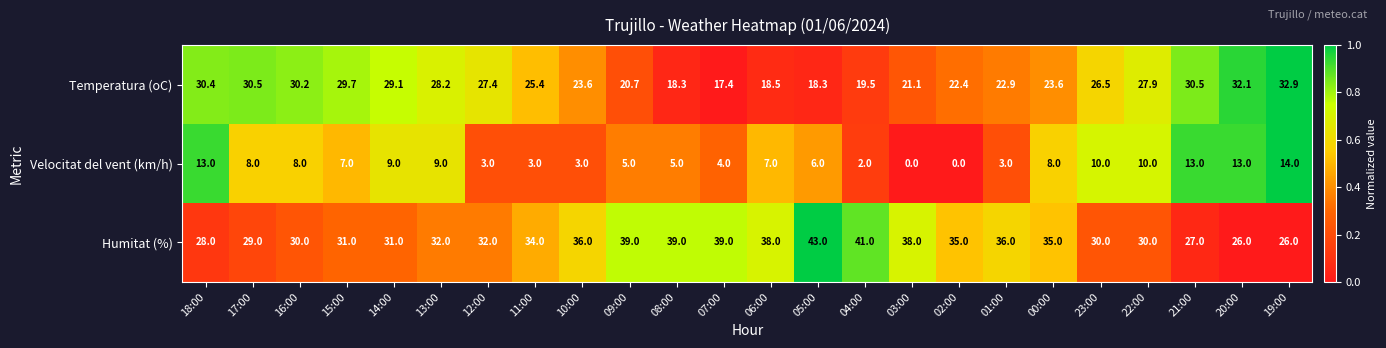

Which category has the highest value in the Temperatura (oC) series?

19:00